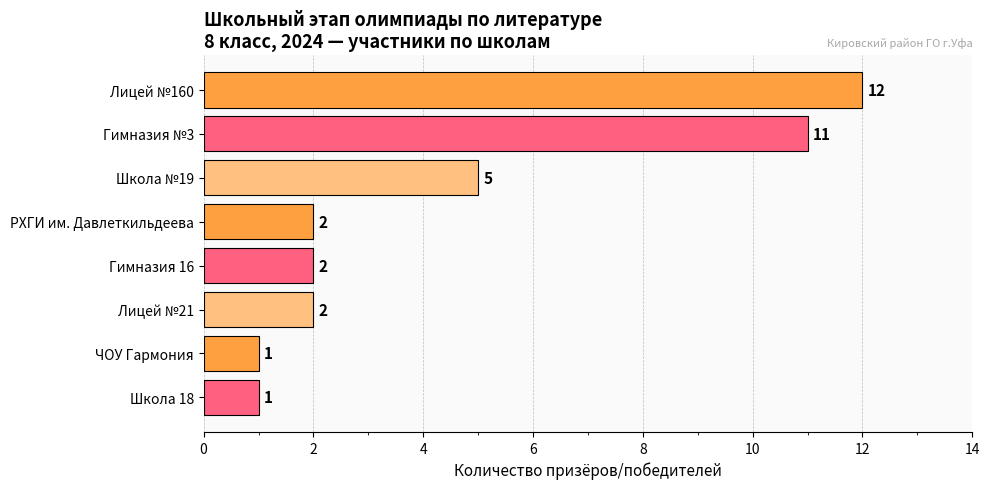

Where is the data nearest to the value 6?

Школа №19